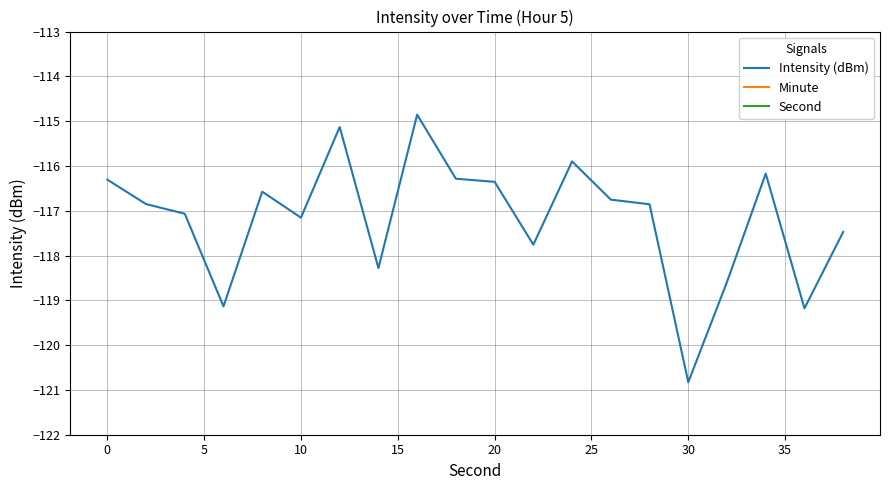

The Intensity (dBm) series shows -30.1 at 10. True or false?

False